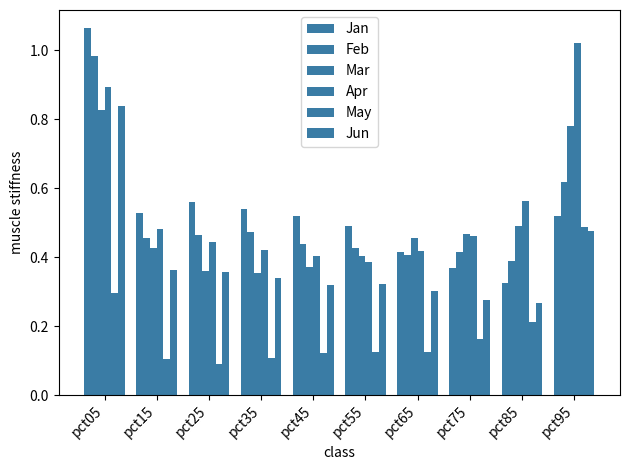

Rank the categories by May value from highest to lowest.

pct95, pct05, pct85, pct75, pct65, pct55, pct45, pct35, pct15, pct25